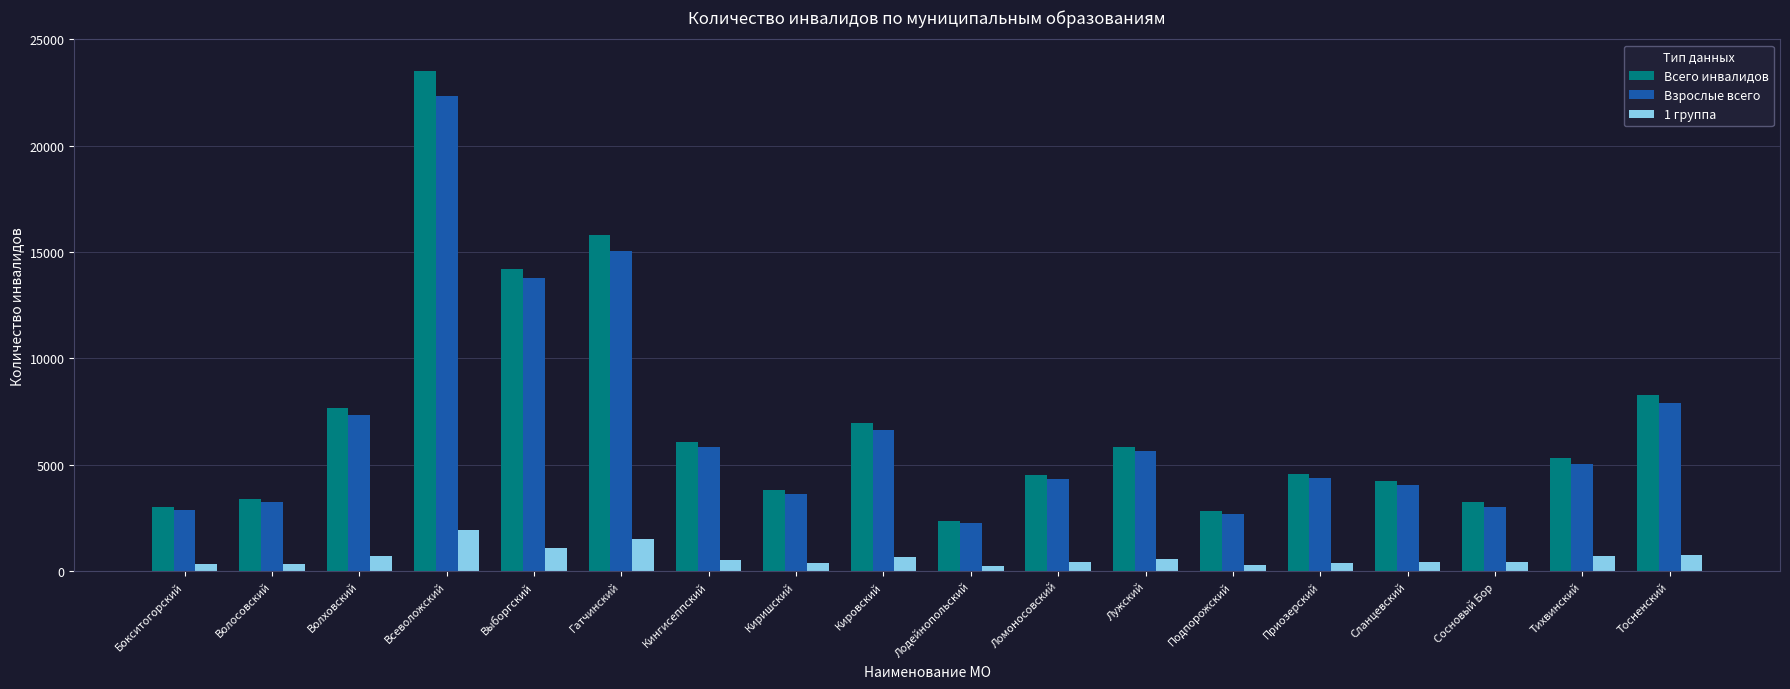

Between Волосовский and Всеволожский, which series saw the biggest shift?

Всего инвалидов